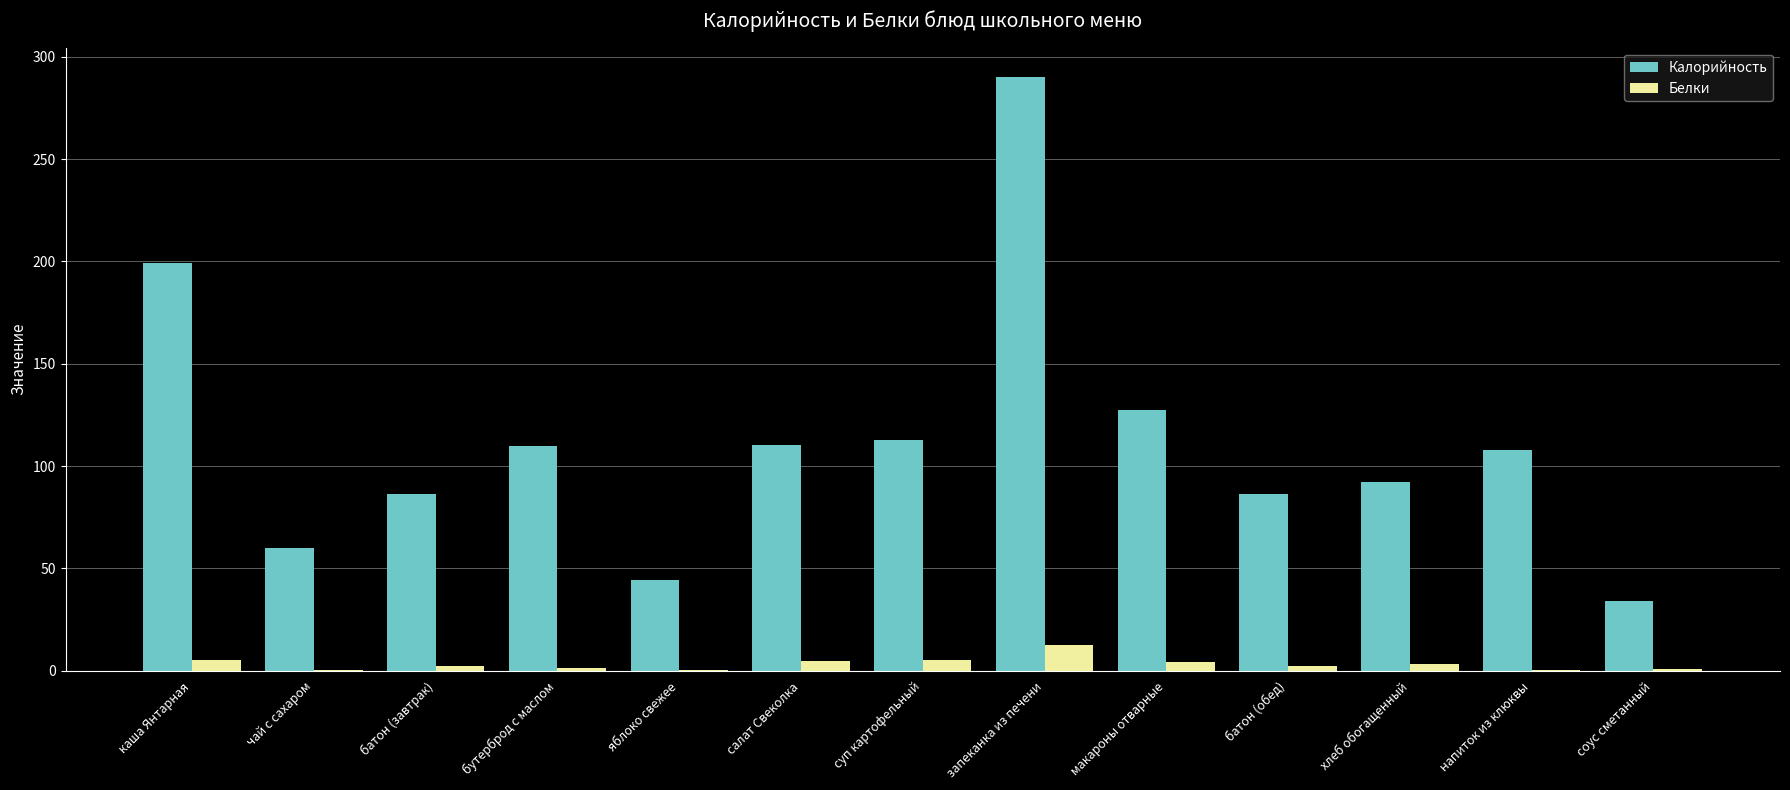

What is the approximate value of Белки at макароны отварные?

4.0